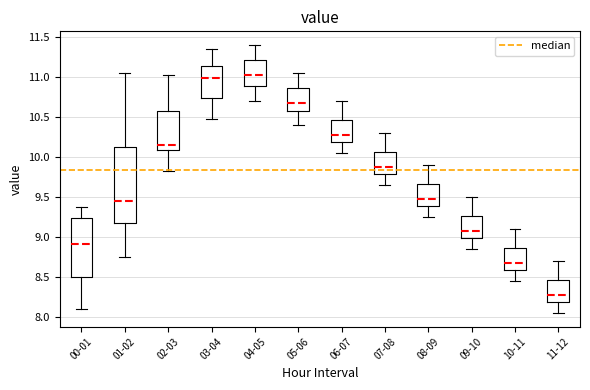

Which box has the lowest median line?

11-12